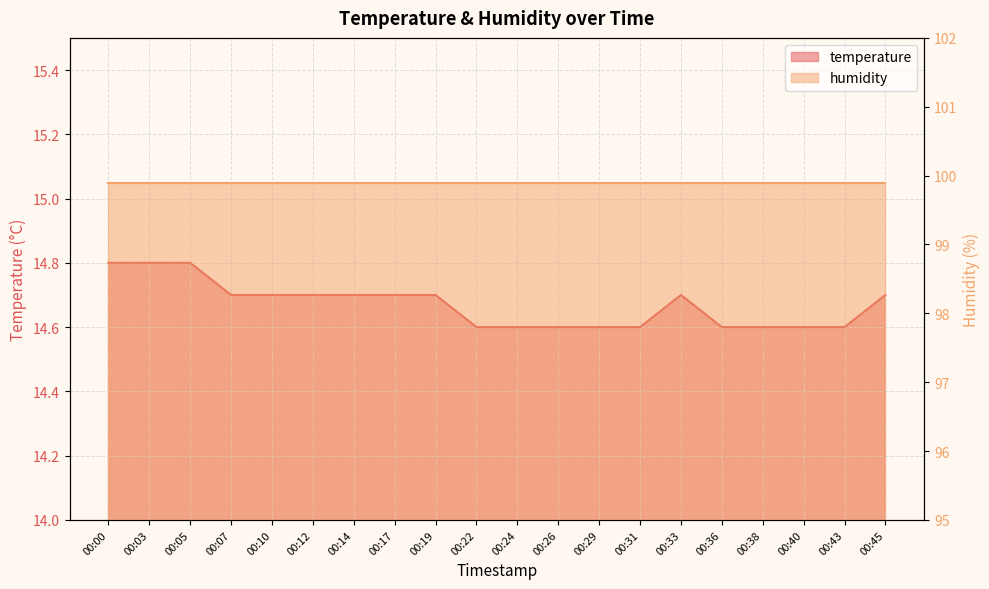

What is the sum of the values at 00:26 and 00:17?

29.3